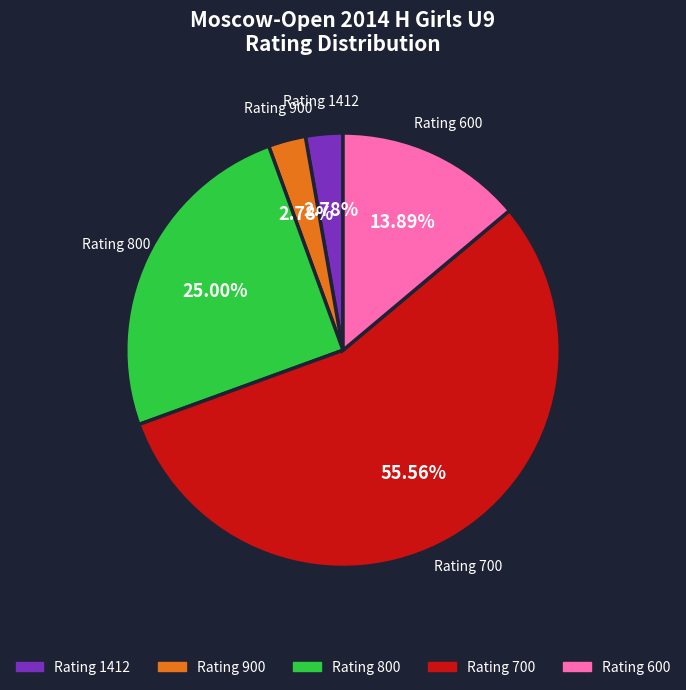

Combined, do Rating 800 and Rating 1412 account for over 50%?

No